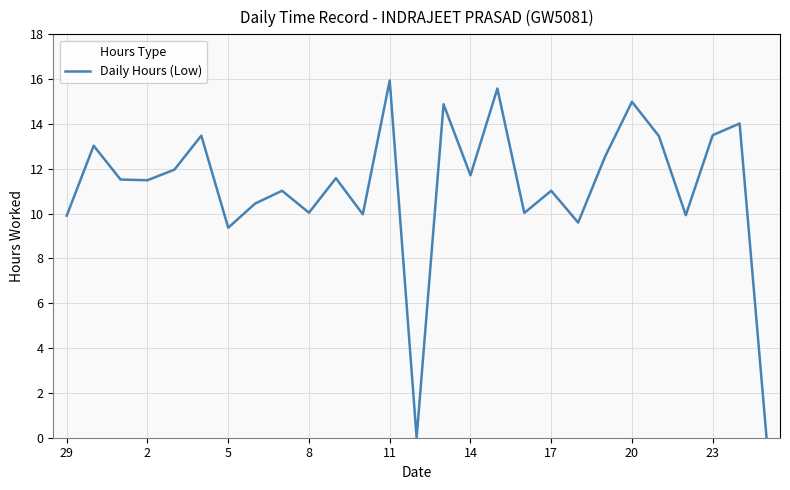

What is the difference between the maximum and minimum values?

15.9